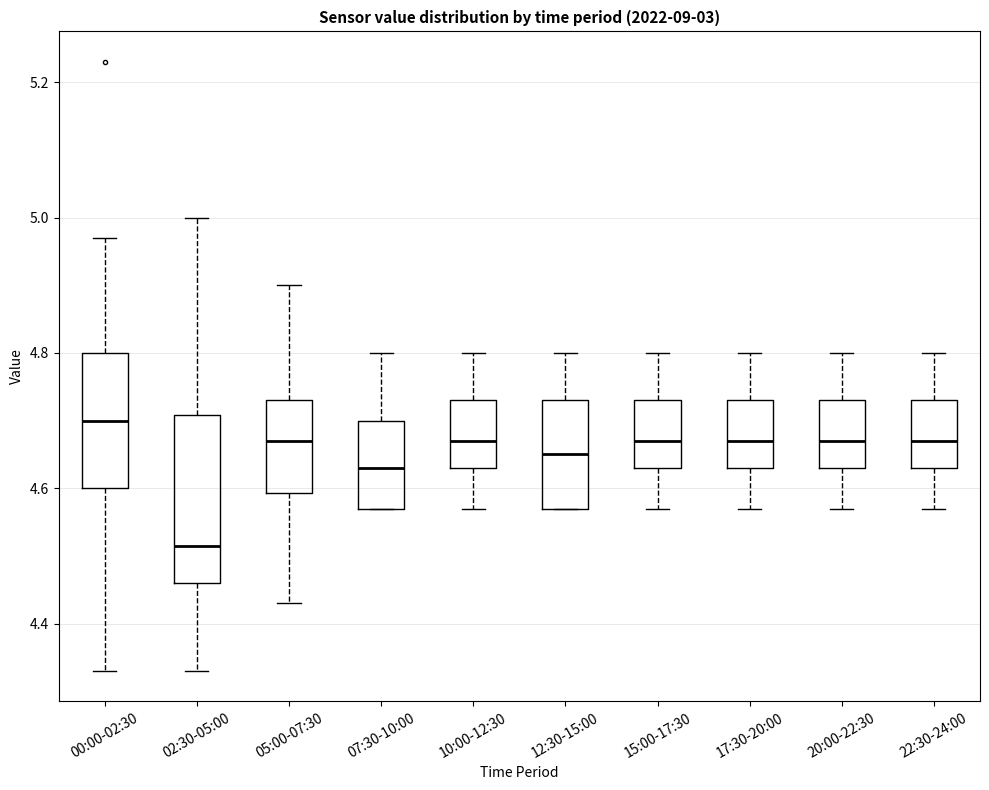

Reading left to right, read every box against the y-axis: the position of its median line, the range the box covers, and the ends of its whiskers. The values are not printed on the chart, so give them approximately, as read against the axis.

00:00-02:30: median 4.70, box 4.60 to 4.80, whiskers 4.34 to 4.98
02:30-05:00: median 4.52, box 4.46 to 4.70, whiskers 4.34 to 5.00
05:00-07:30: median 4.68, box 4.60 to 4.74, whiskers 4.44 to 4.90
07:30-10:00: median 4.64, box 4.58 to 4.70, whiskers 4.58 to 4.80
10:00-12:30: median 4.68, box 4.64 to 4.74, whiskers 4.58 to 4.80
12:30-15:00: median 4.66, box 4.58 to 4.74, whiskers 4.58 to 4.80
15:00-17:30: median 4.68, box 4.64 to 4.74, whiskers 4.58 to 4.80
17:30-20:00: median 4.68, box 4.64 to 4.74, whiskers 4.58 to 4.80
20:00-22:30: median 4.68, box 4.64 to 4.74, whiskers 4.58 to 4.80
22:30-24:00: median 4.68, box 4.64 to 4.74, whiskers 4.58 to 4.80